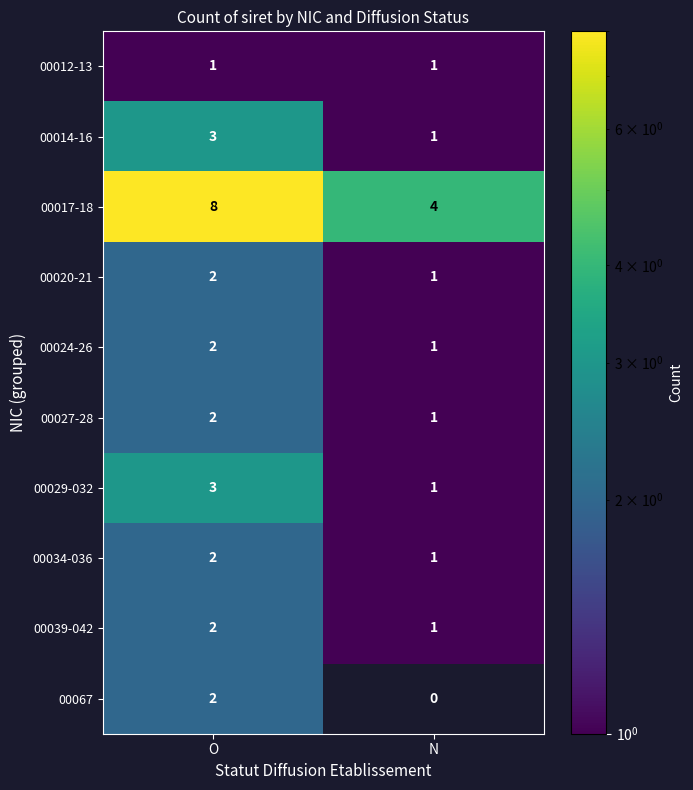

At which label is 00020-21 closest to 1?

N